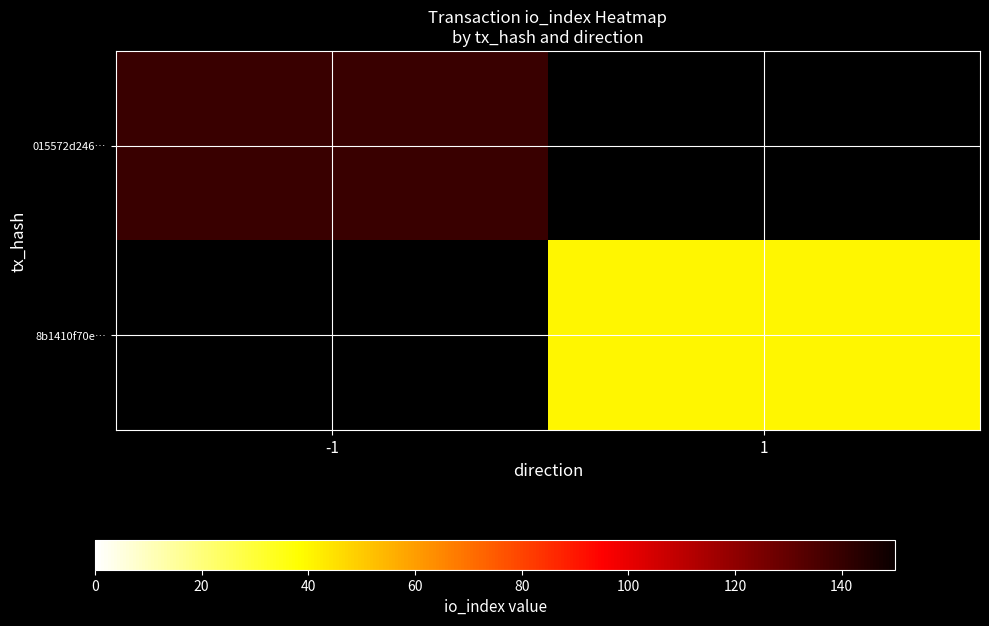

Is the value of 015572d246… at 1 greater than the value of 8b1410f70e… at -1?

No